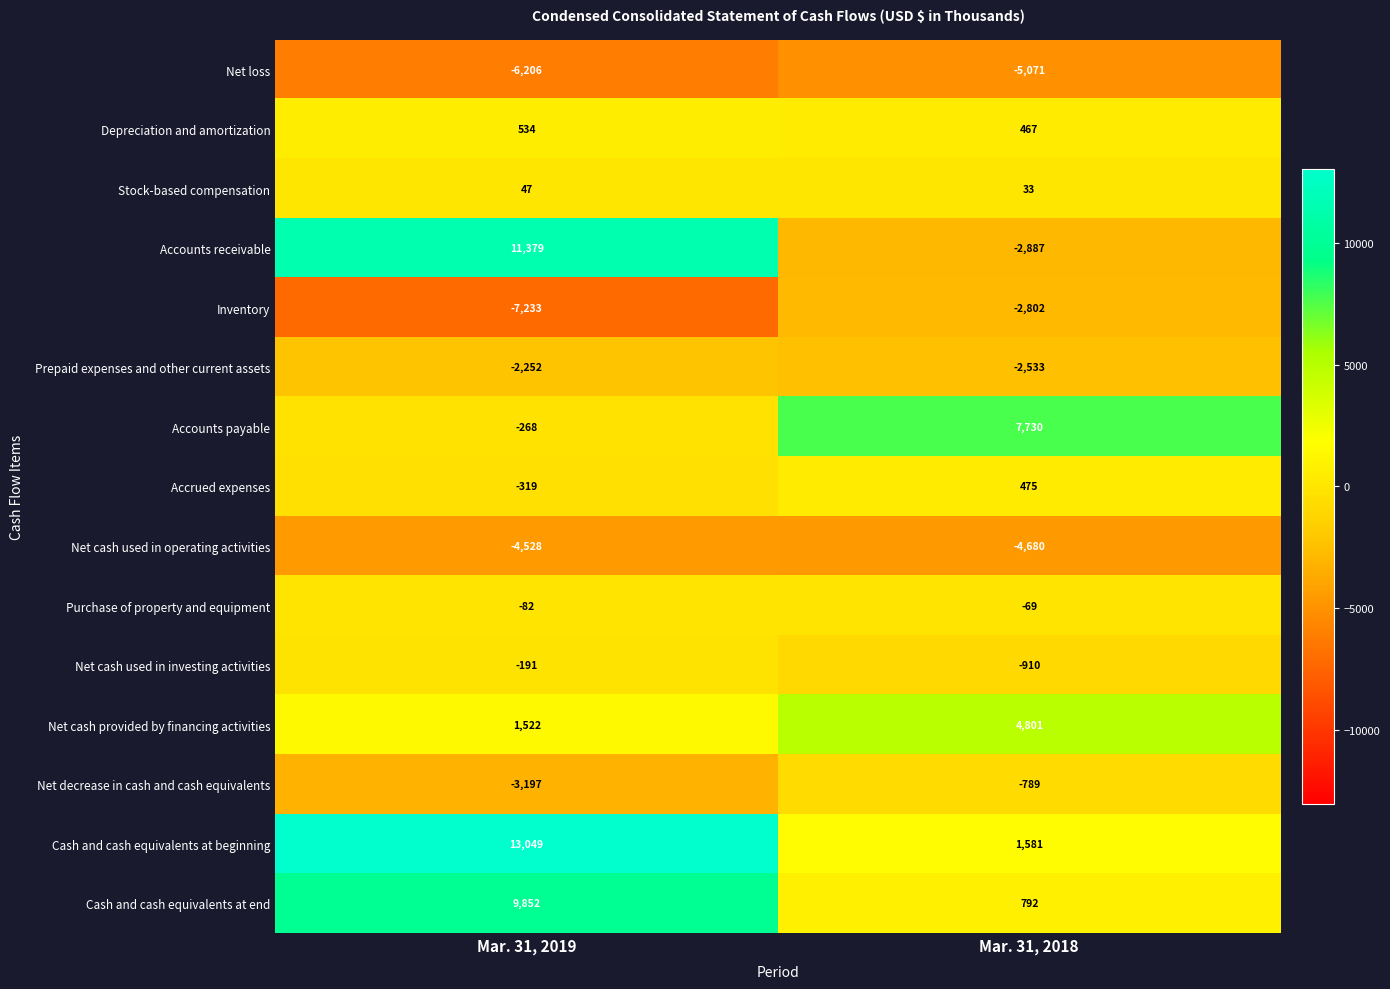

What is the smallest value displayed?

-7233